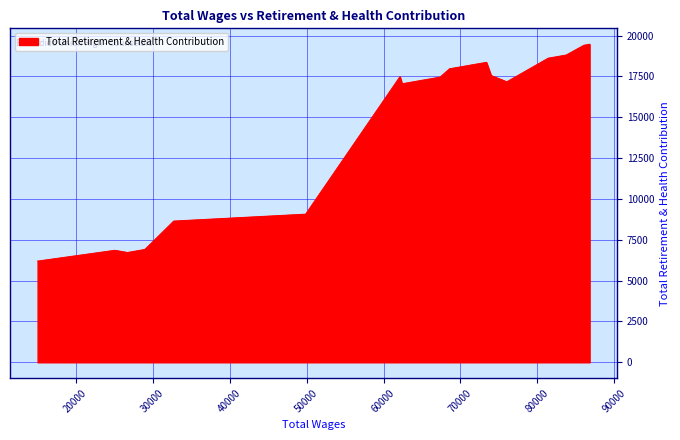

What is the minimum value shown in the chart?

6197.8